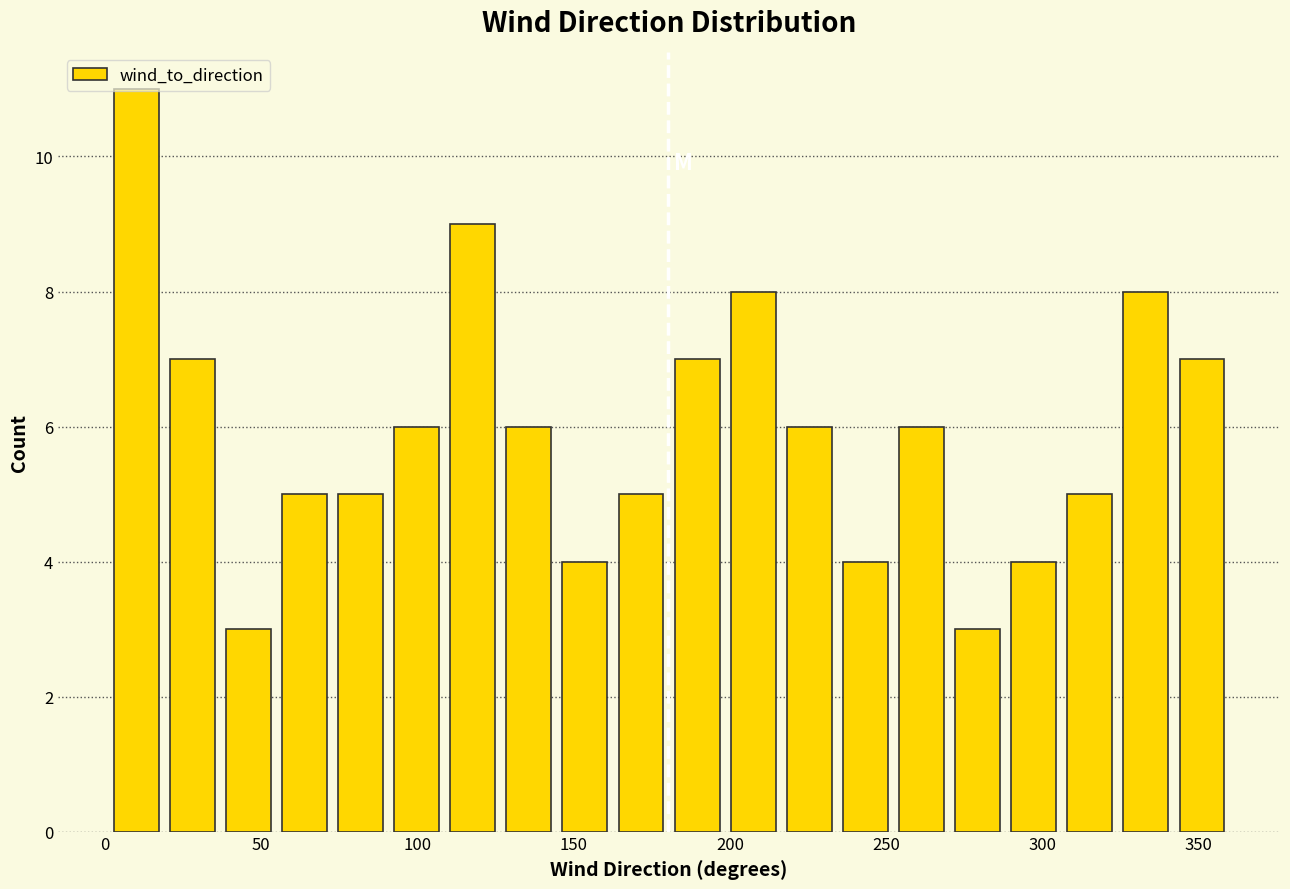

Read against the x-axis, roughly where is the centre of the tallest bar?

10